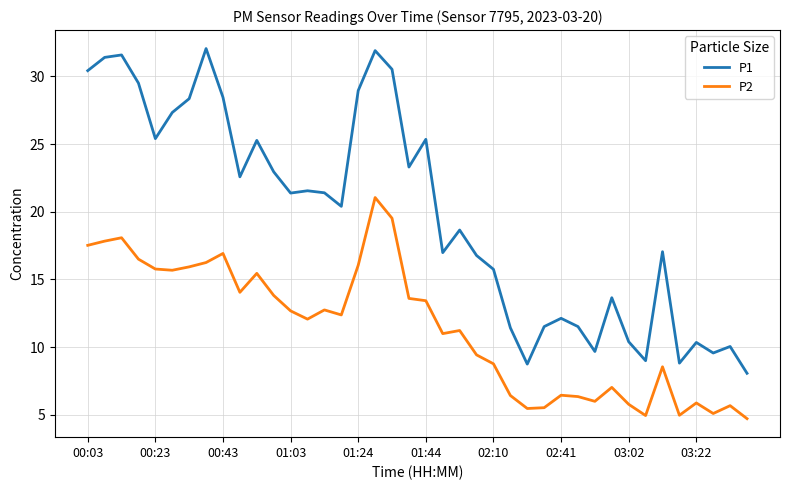

At how many categories does at least one series exceed 25?

14